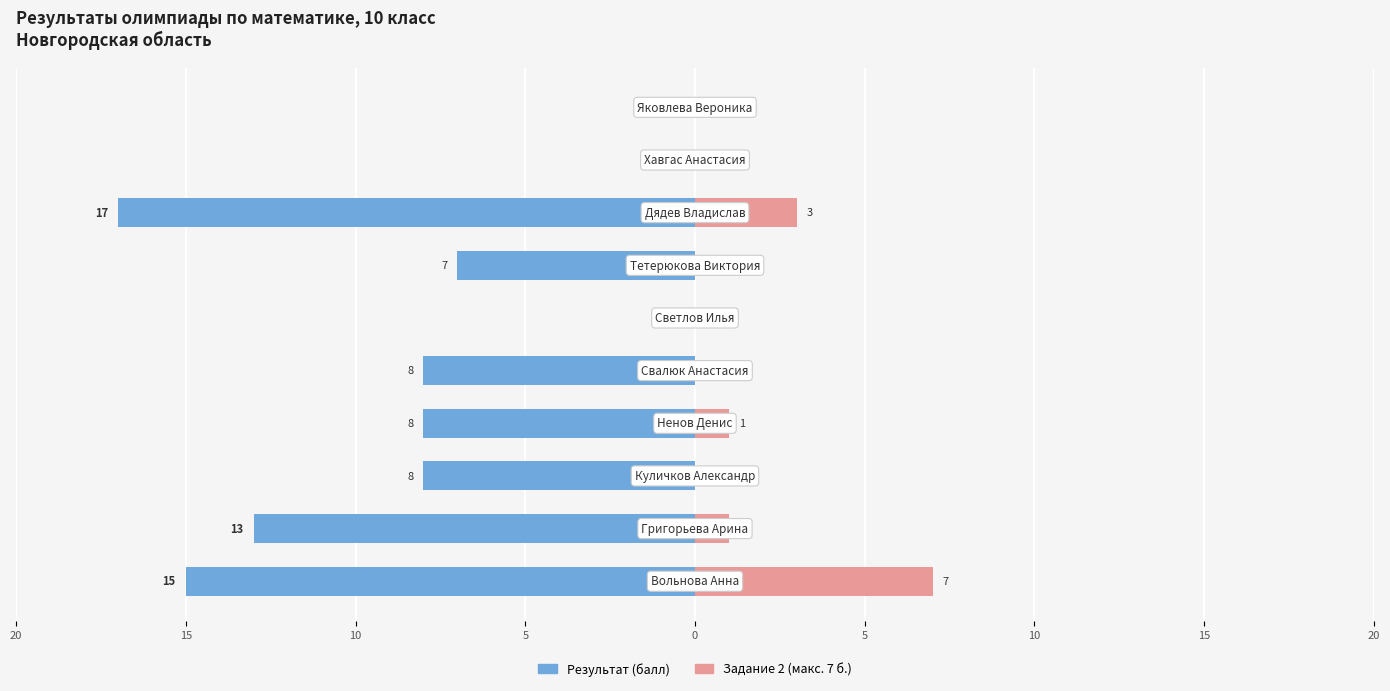

Which series has the largest range (max minus min)?

Результат (балл)